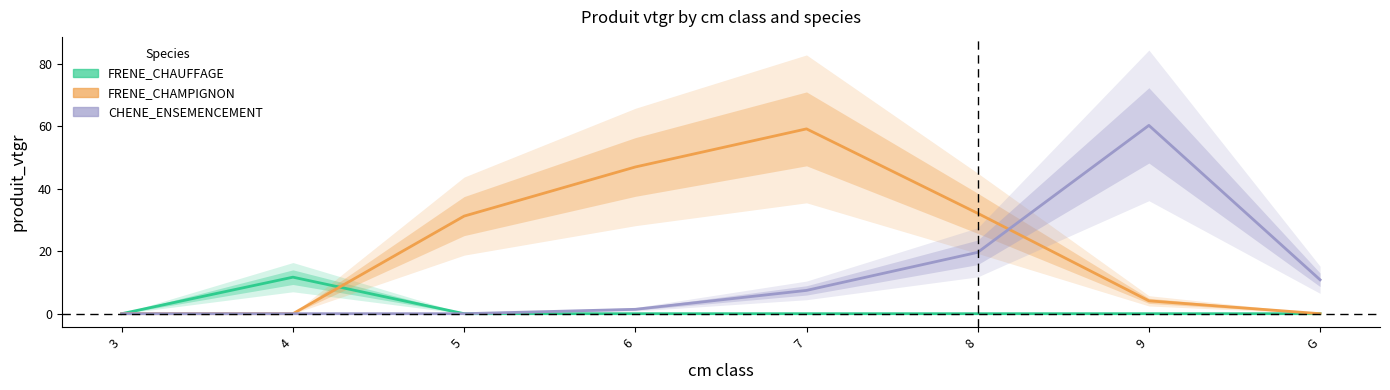

What are all the series names shown in the legend?

FRENE_CHAUFFAGE, FRENE_CHAMPIGNON, CHENE_ENSEMENCEMENT